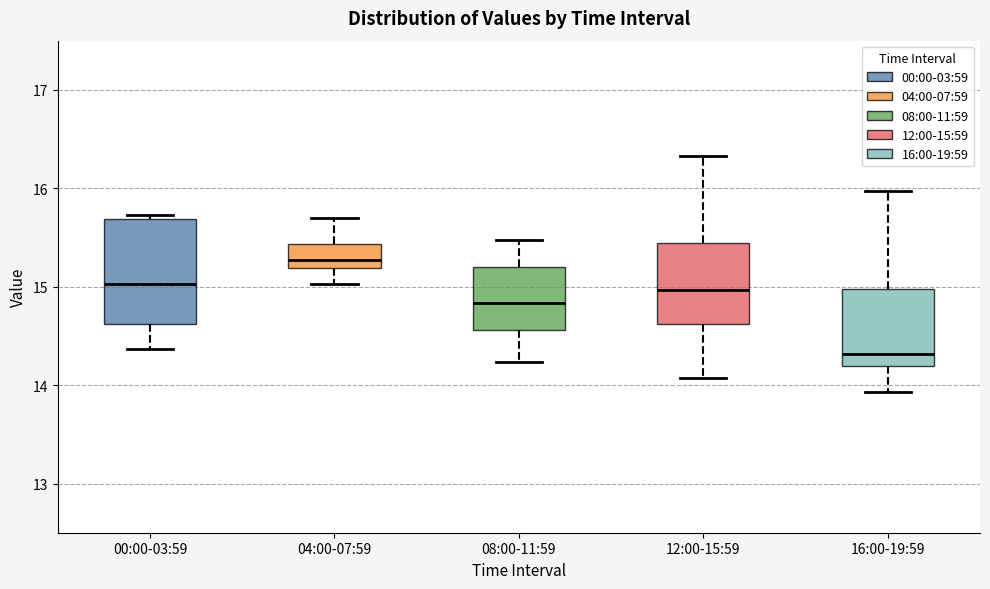

Which box's median line is the lowest?

16:00-19:59